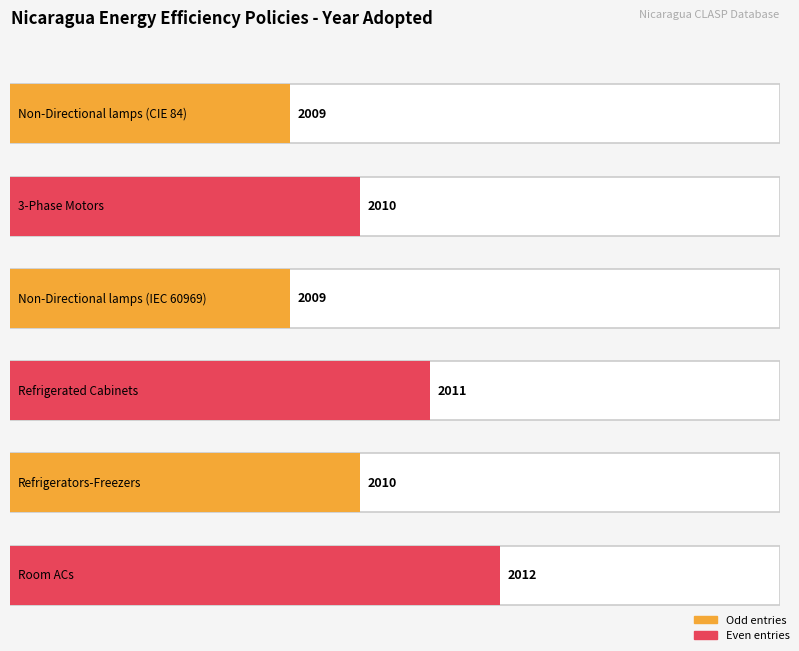

Are the bars horizontal?

Yes